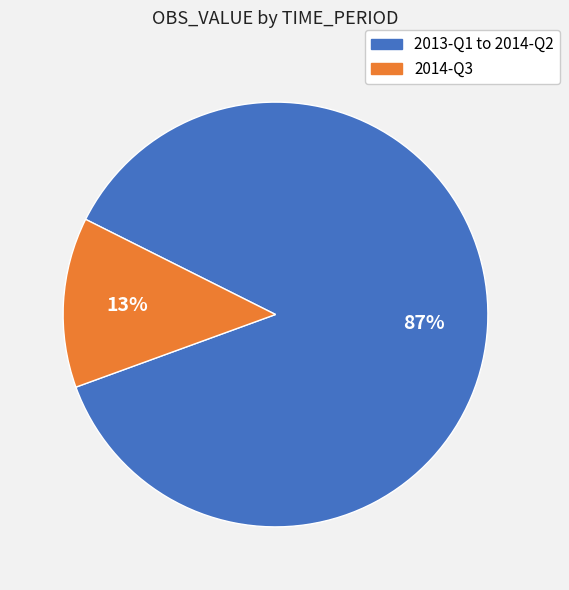

How many segments does this pie chart have?

2